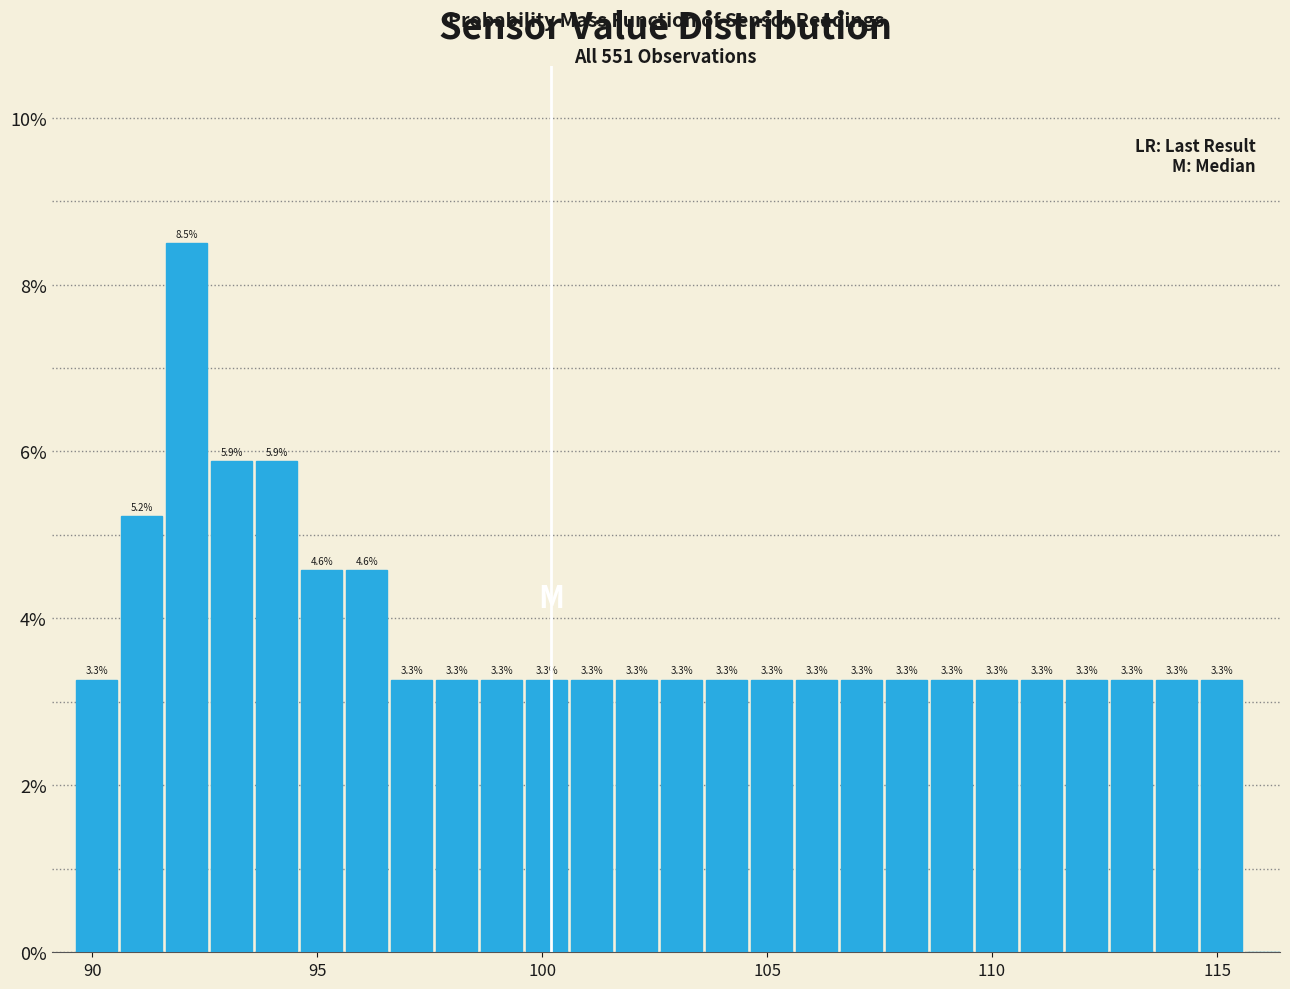

Around what value on the x-axis is the tallest bar? Give the approximate position of its centre, as read against the axis.

92.0